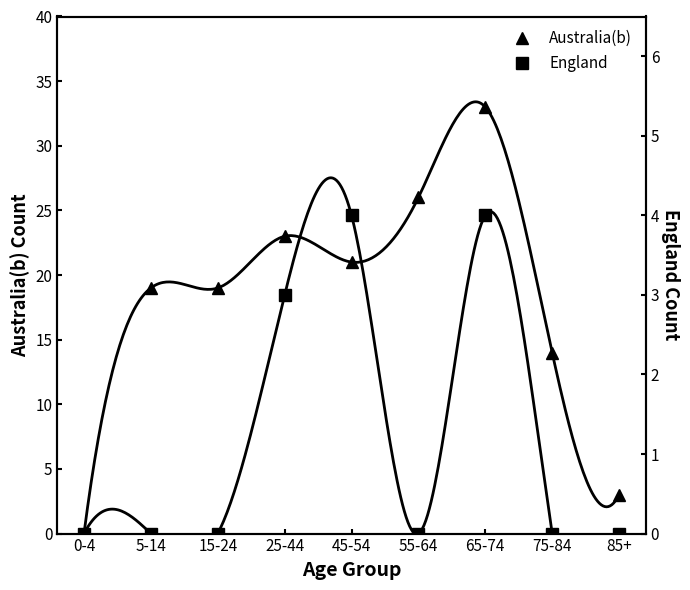

What is the difference between the maximum and minimum values in the Australia(b) series?

33